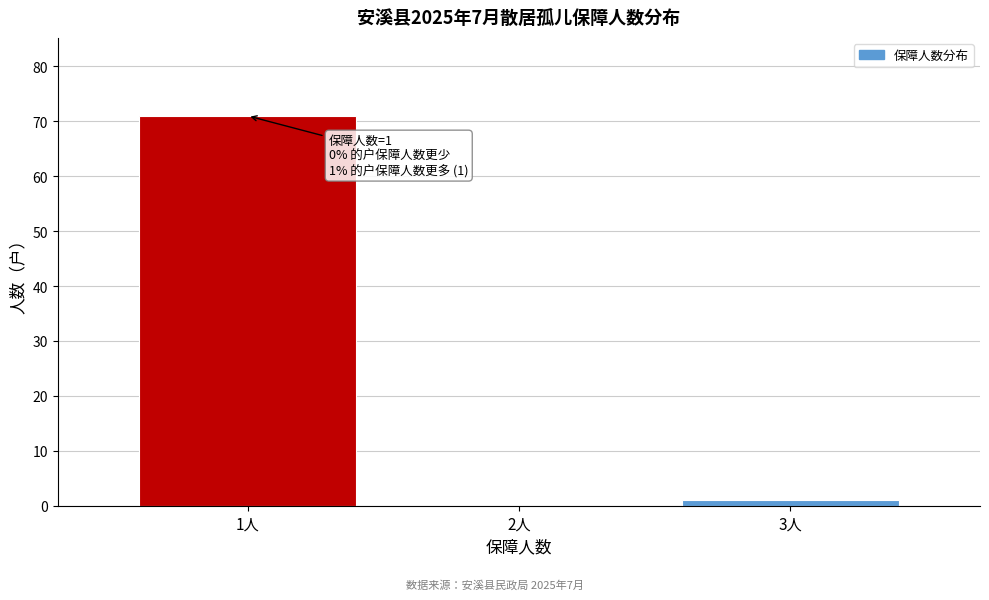

Reading right to left, what are all the values shown in this chart?

3人=1	2人=0	1人=71